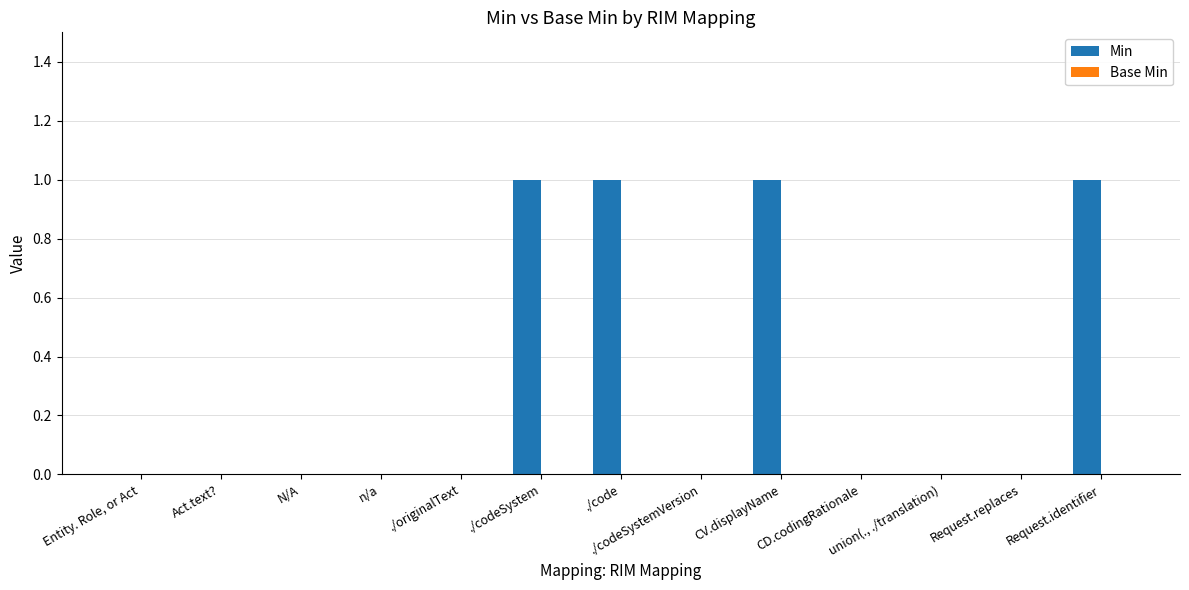

True or false: the data shows 0 at Act.text?.

True